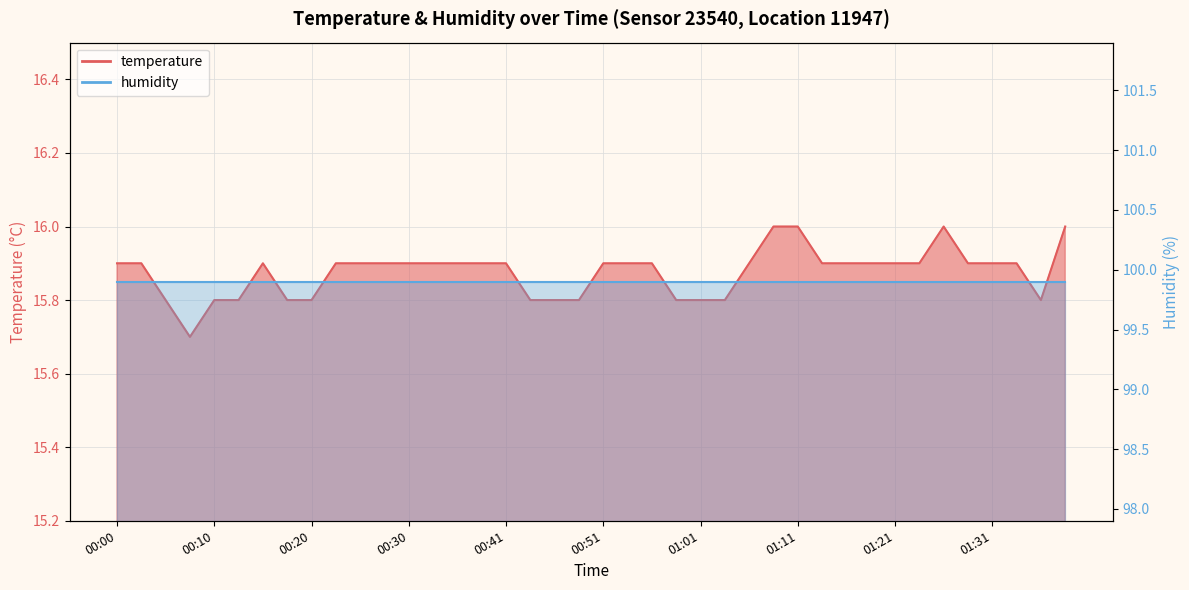

Reading left to right, list all the values displayed in this chart.

00:00=15.9	00:03=15.9	00:05=15.8	00:08=15.7	00:10=15.8	00:13=15.8	00:15=15.9	00:18=15.8	00:20=15.8	00:23=15.9	00:25=15.9	00:28=15.9	00:30=15.9	00:33=15.9	00:35=15.9	00:38=15.9	00:41=15.9	00:43=15.8	00:46=15.8	00:48=15.8	00:51=15.9	00:53=15.9	00:56=15.9	00:58=15.8	01:01=15.8	01:03=15.8	01:06=15.9	01:08=16.0	01:11=16.0	01:13=15.9	01:16=15.9	01:18=15.9	01:21=15.9	01:23=15.9	01:26=16.0	01:28=15.9	01:31=15.9	01:33=15.9	01:36=15.8	01:38=16.0